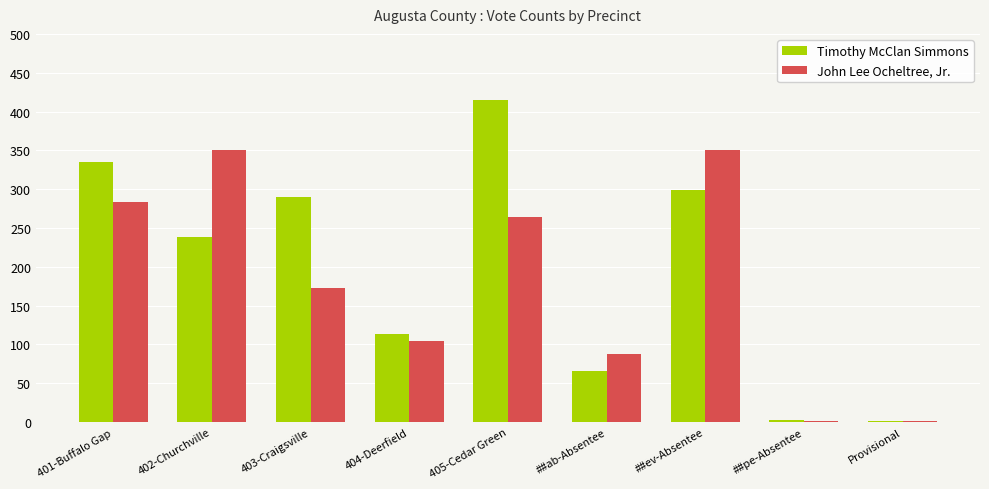

How many groups of bars are there?

9